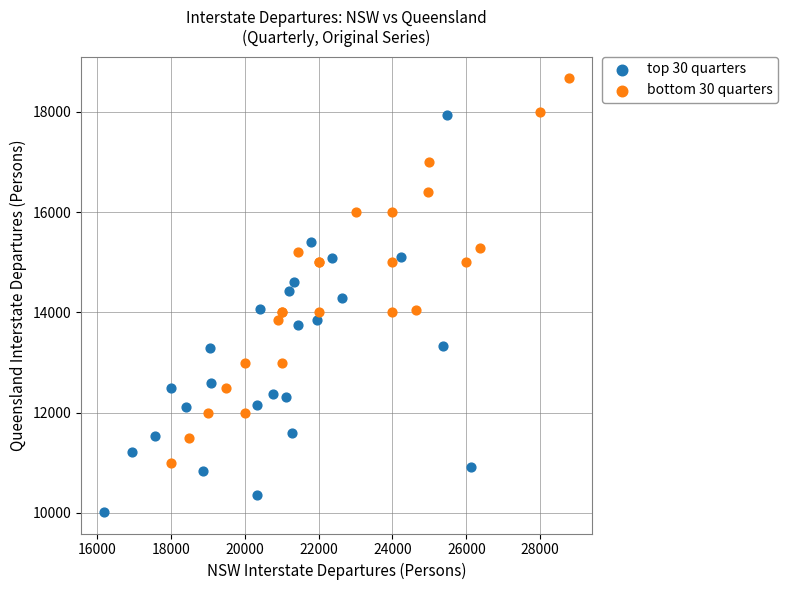

What are all the series names shown in the legend?

top 30 quarters, bottom 30 quarters